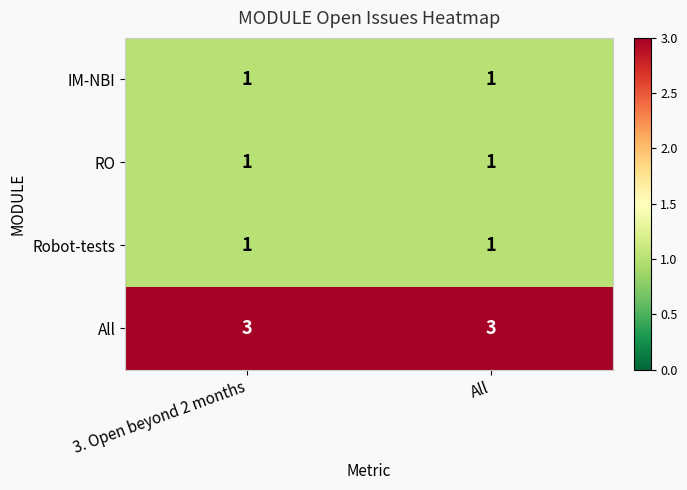

What is the total value across all series at 3. Open beyond 2 months?

6